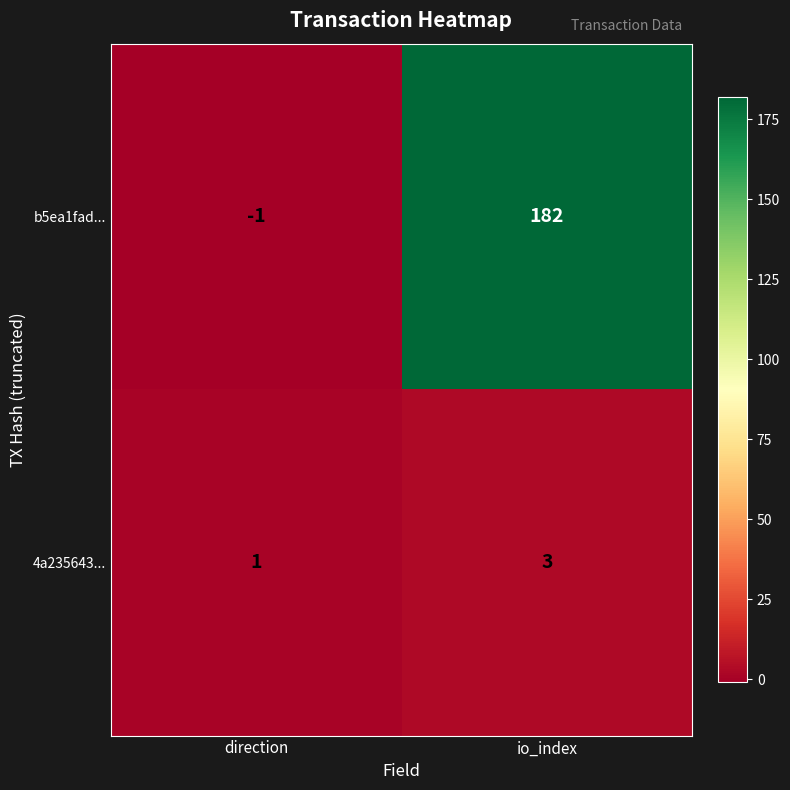

The b5ea1fad... series shows 182 at io_index. True or false?

True